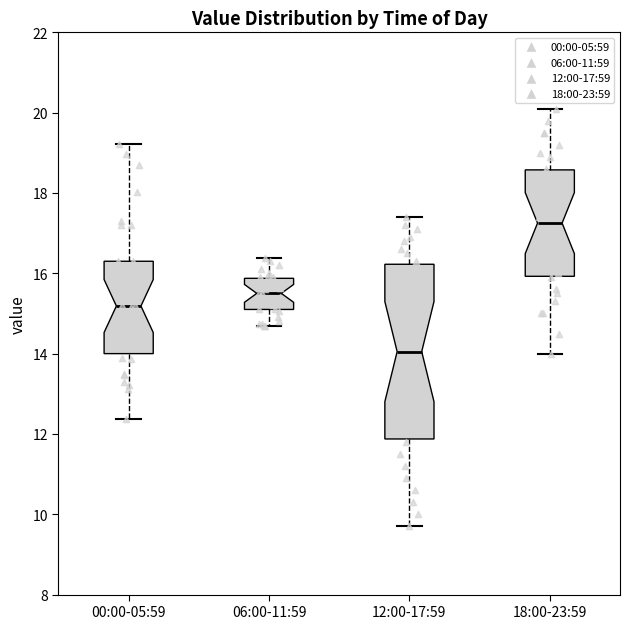

Comparing the boxes themselves (not the whiskers), which one is the tallest?

12:00-17:59